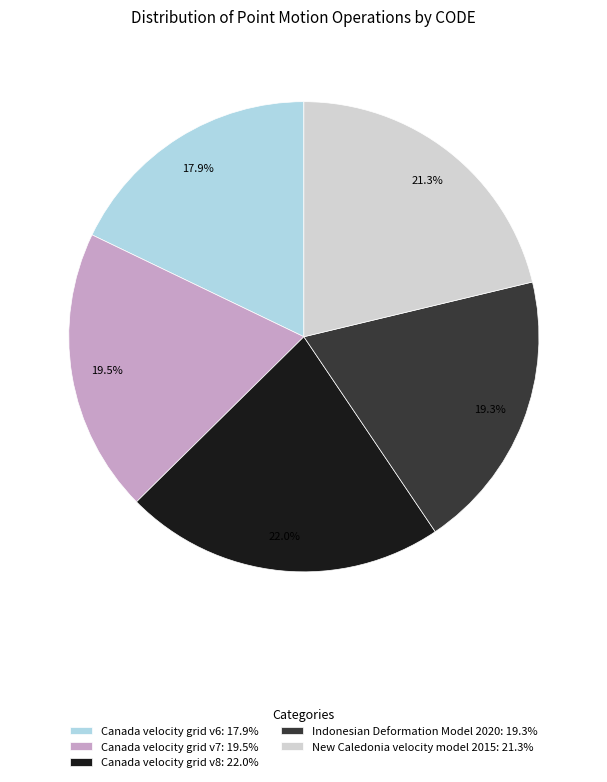

Between Canada velocity grid v8 and Canada velocity grid v7, which is larger?

Canada velocity grid v8